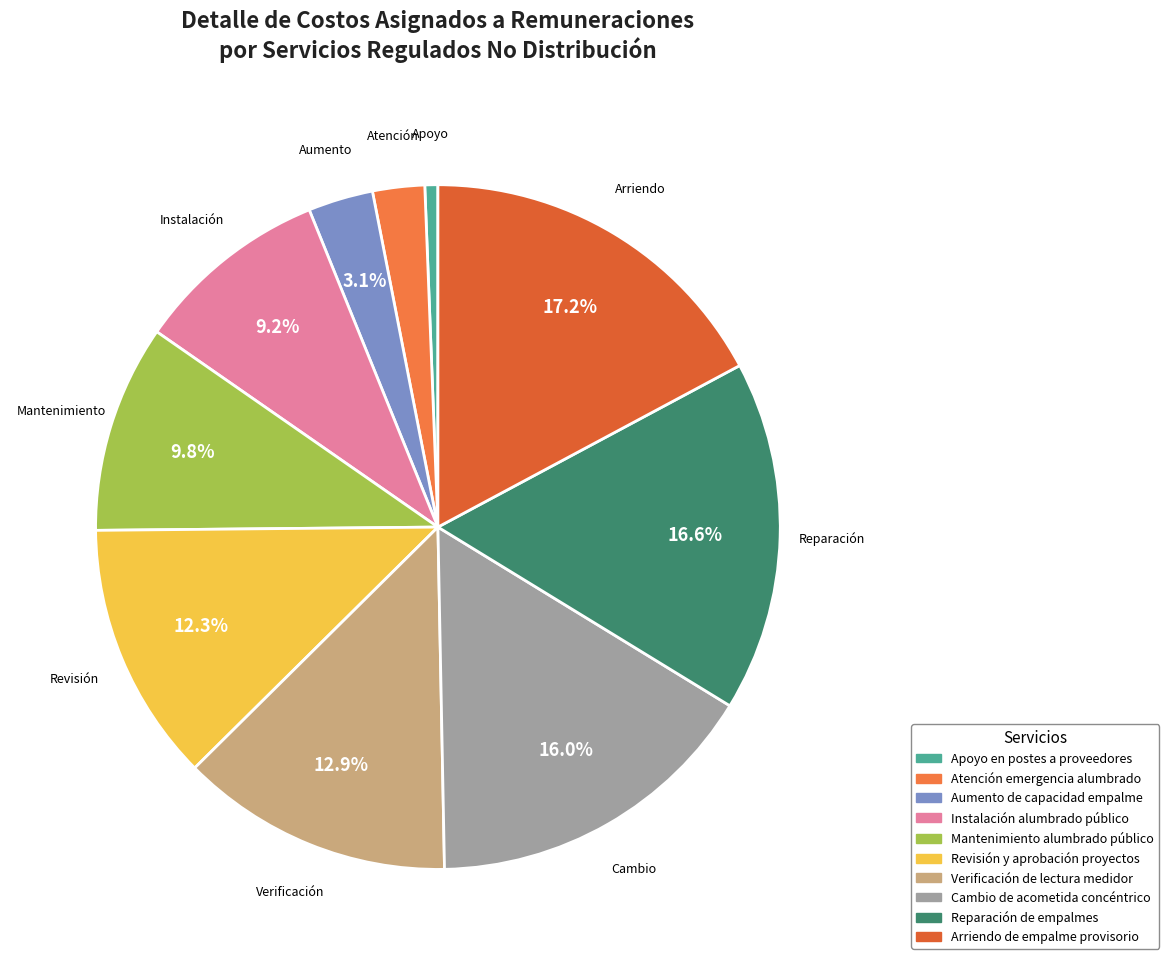

The Mantenimiento alumbrado público slice represents 1% of the pie. True or false?

False